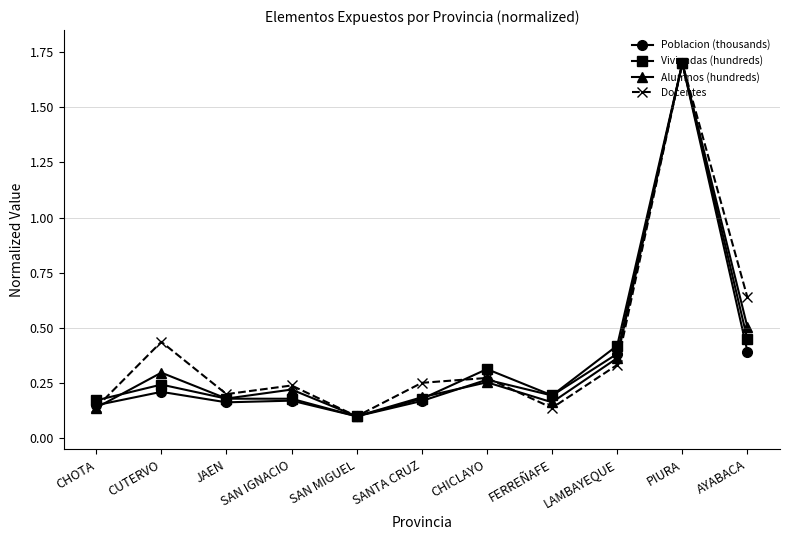

The Poblacion (thousands) series shows 0.2 at SANTA CRUZ. True or false?

True